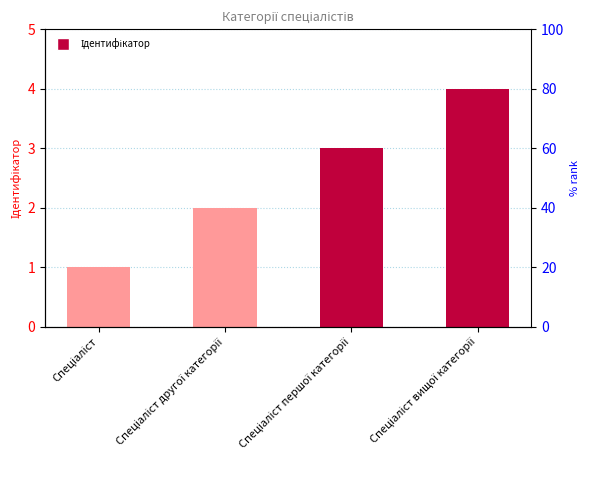

What is the label of the 1st bar from the right?

Спеціаліст вищої категорії